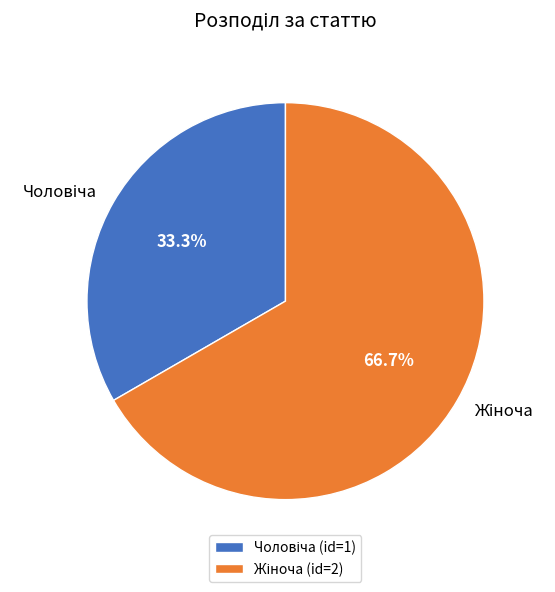

To the nearest percent, what is the difference between the largest and smallest slice percentages?

33%